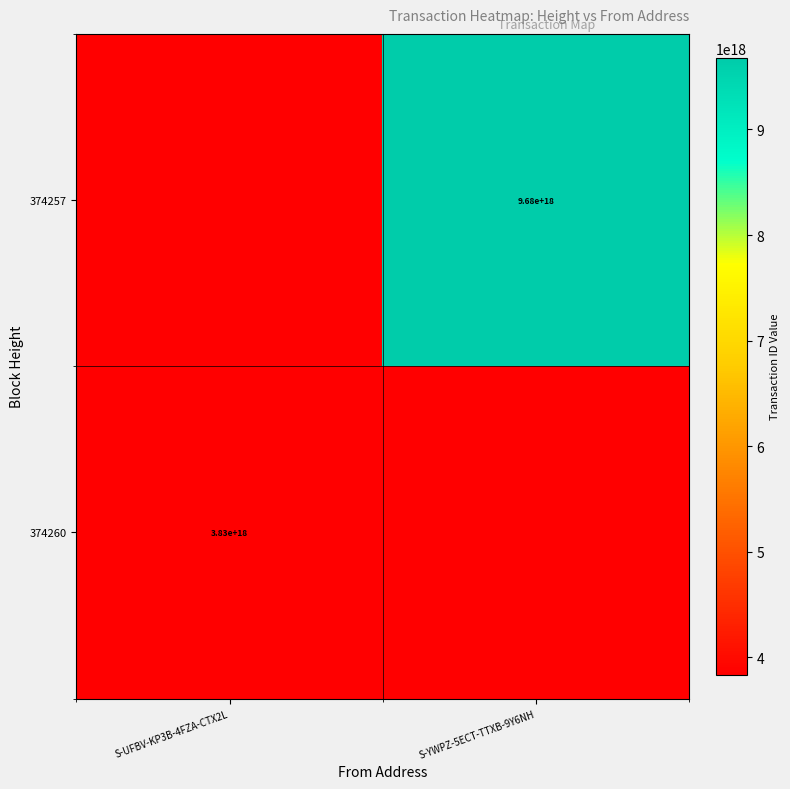

True or false: 374257 has a value of 6706615462253979648 at S-YWPZ-5ECT-TTXB-9Y6NH.

False